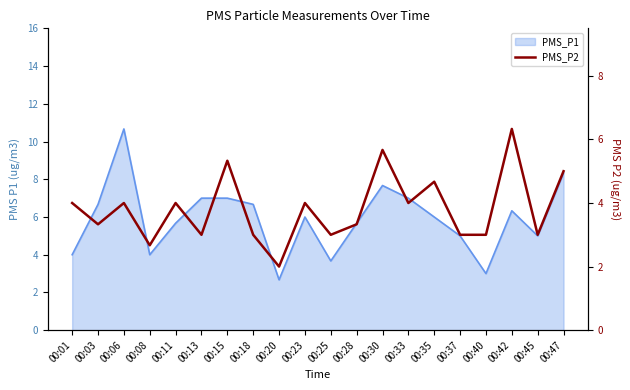

How many categories are shown in the chart?

20